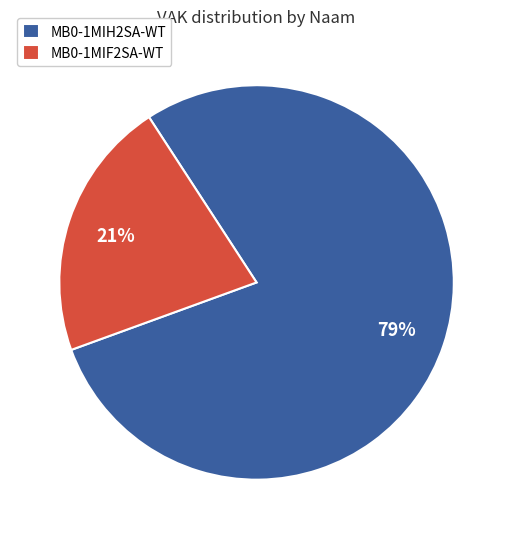

To the nearest percent, what is the average slice percentage?

50%